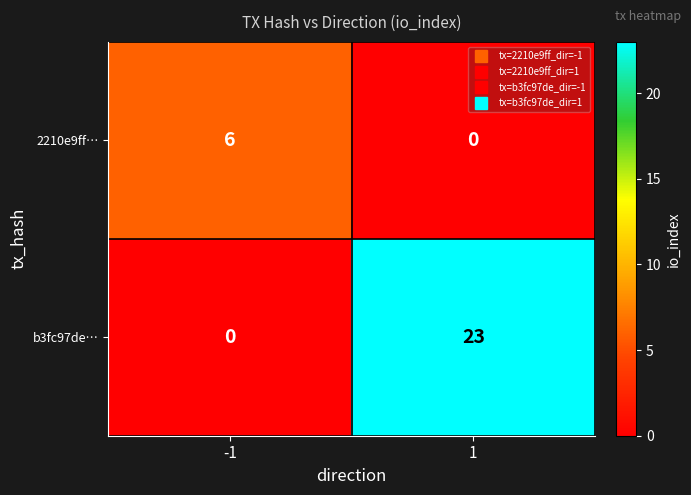

How many distinct data groups are displayed?

2